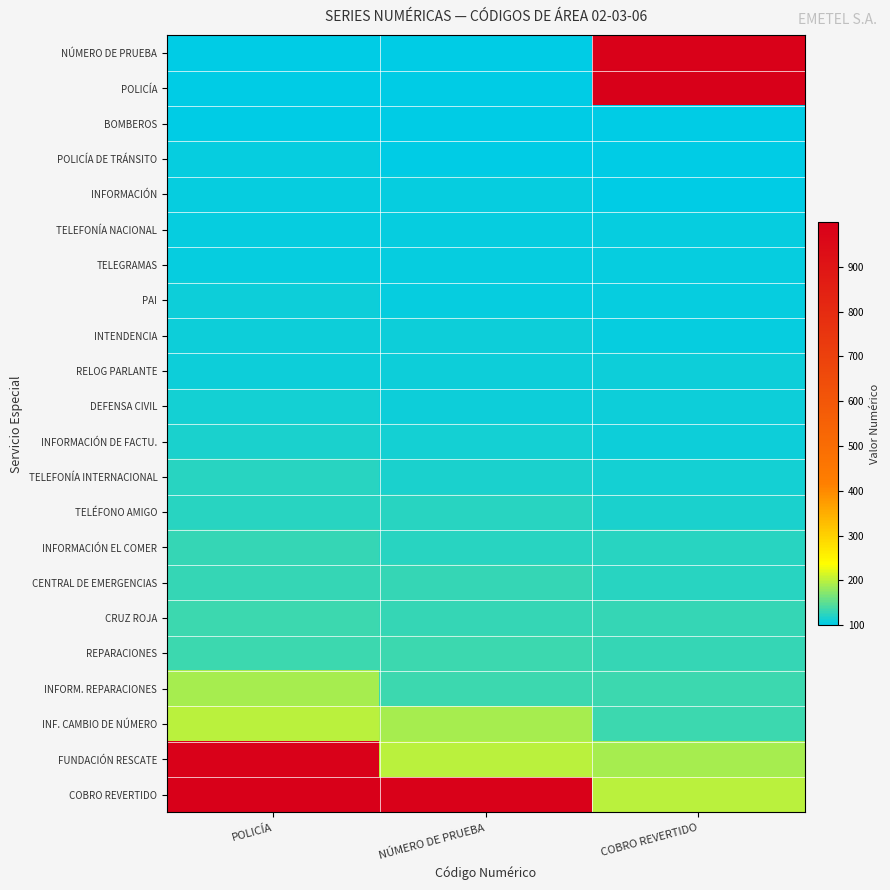

Which series changed the most between POLICÍA and NÚMERO DE PRUEBA?

FUNDACIÓN RESCATE